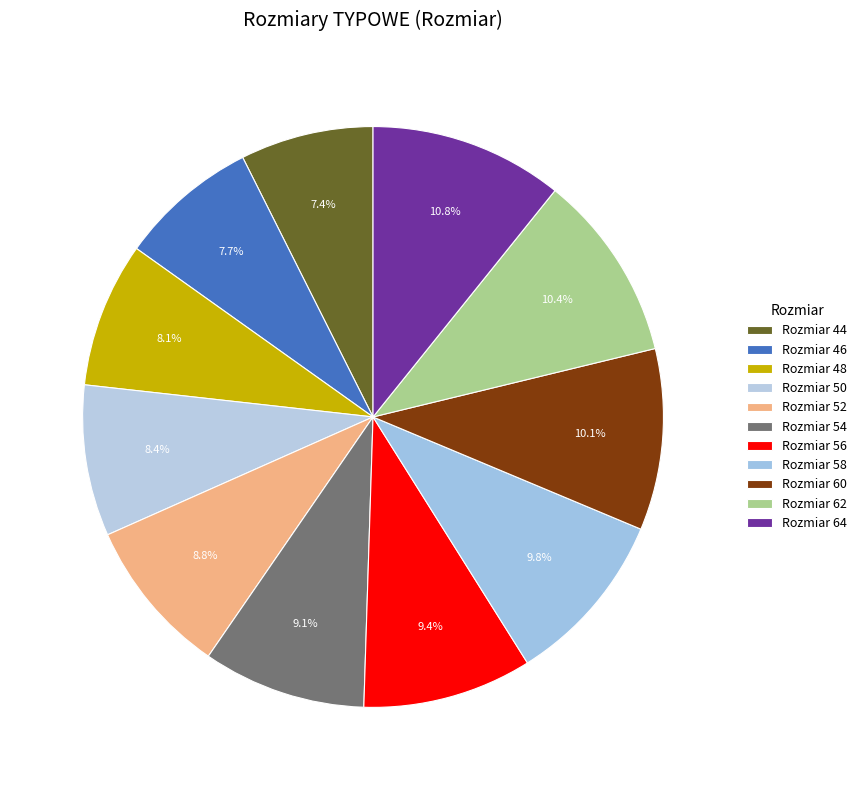

To the nearest percent, what is the difference between the largest and smallest slice percentages?

3%